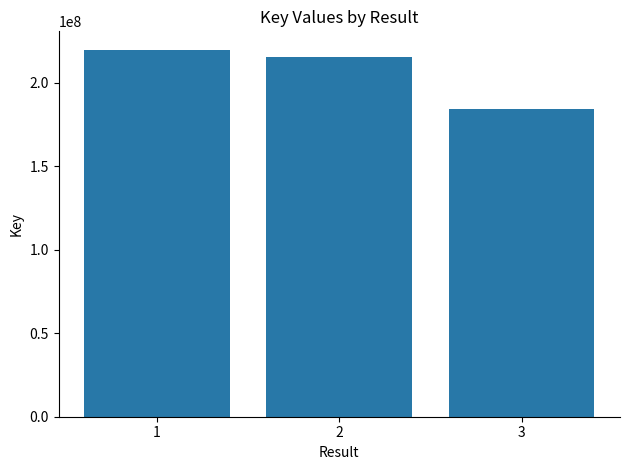

List the labels in order of value, largest first.

1, 2, 3